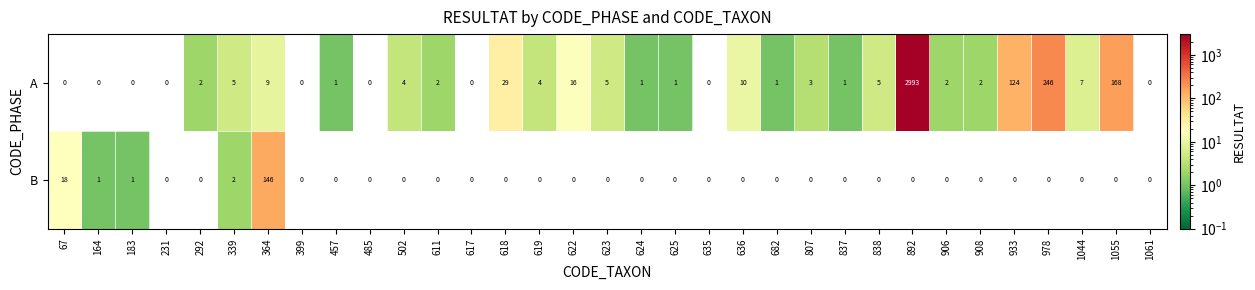

Which series has the largest total across all categories?

A